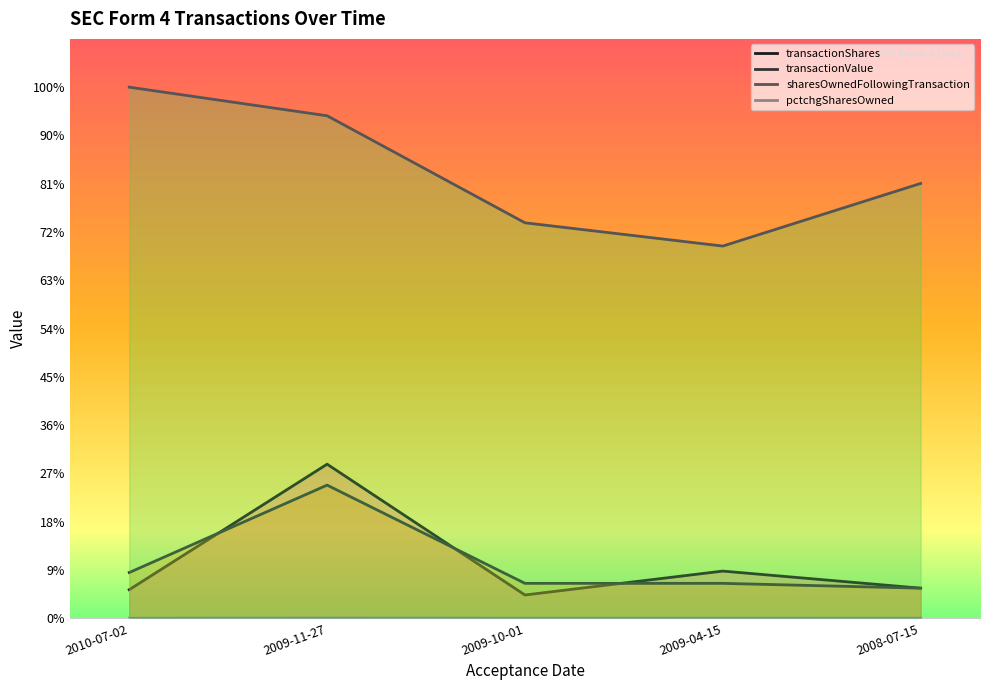

Which series has the widest spread of values?

sharesOwnedFollowingTransaction